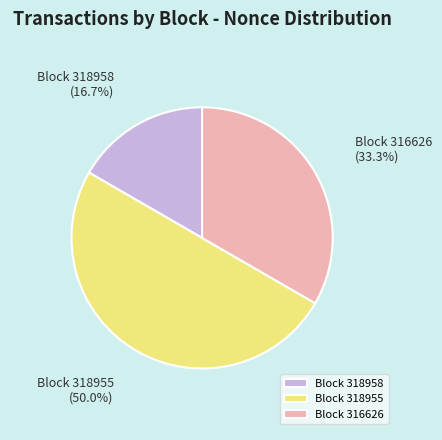

Which category has the smallest portion of the pie?

Block 318958